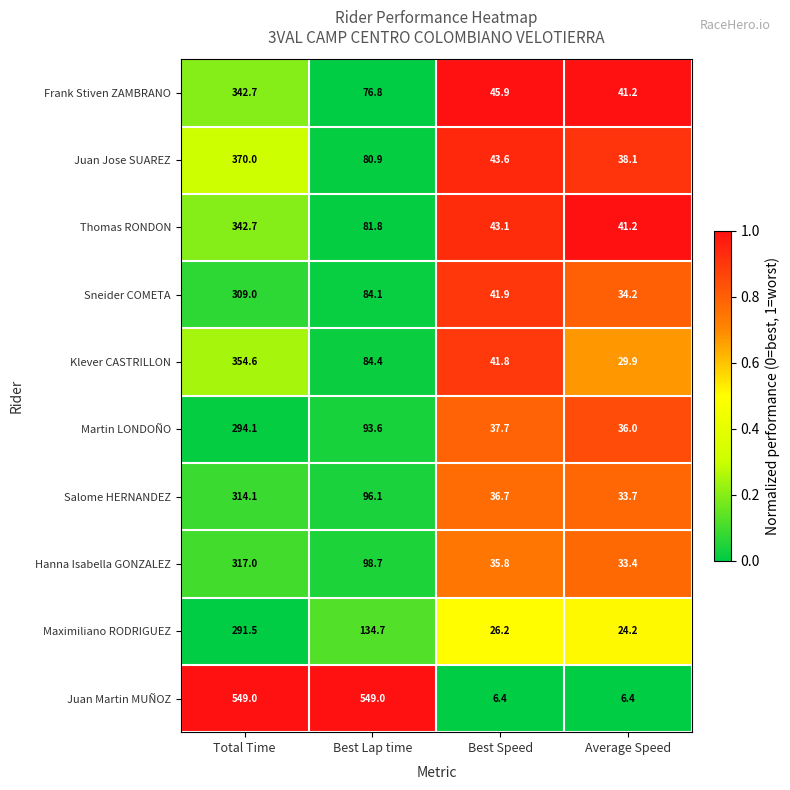

Which series has the widest spread of values?

Juan Martin MUÑOZ